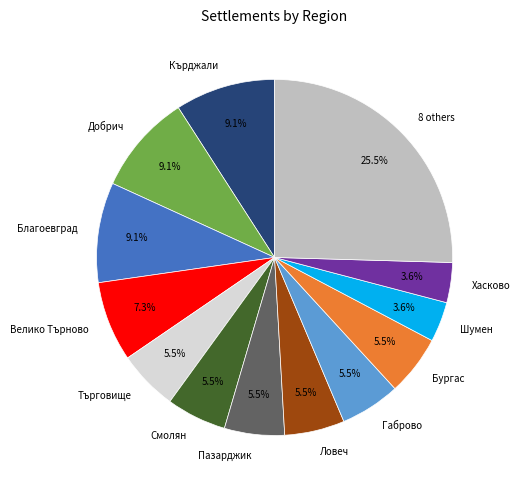

What is the total percentage of Шумен and Добрич?

12.7%